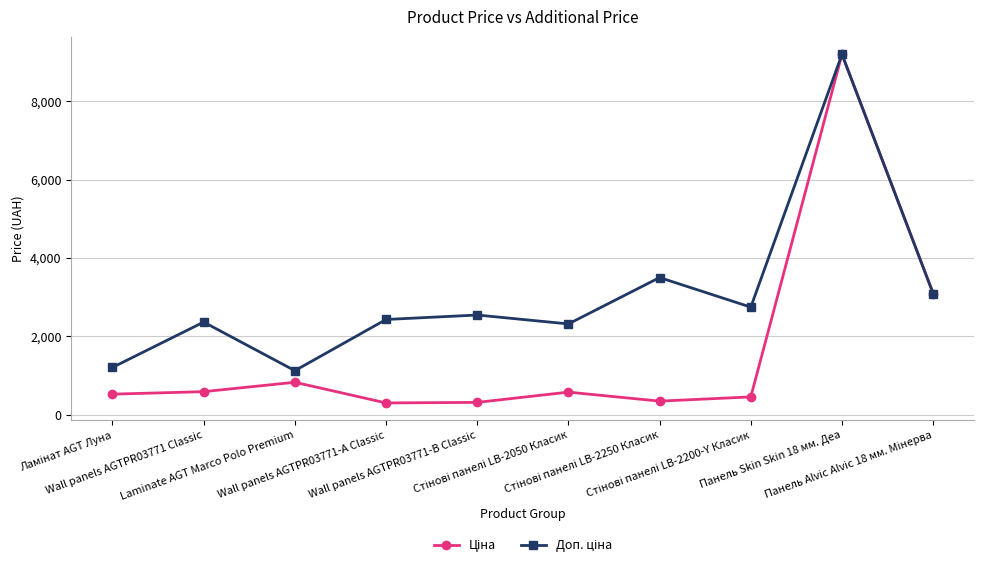

What is the greatest value displayed?

9196.3